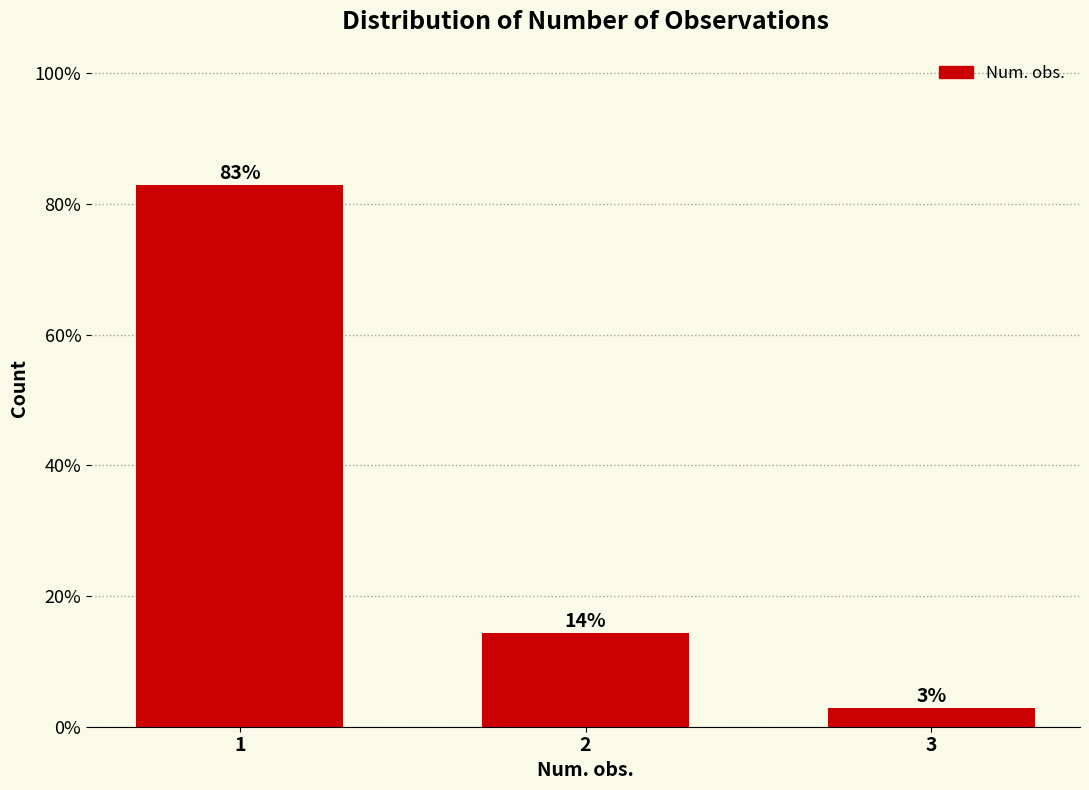

How many bars are there in total?

3